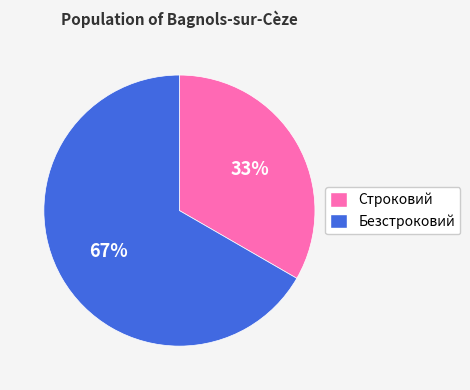

The Безстроковий slice represents 77% of the pie. True or false?

False